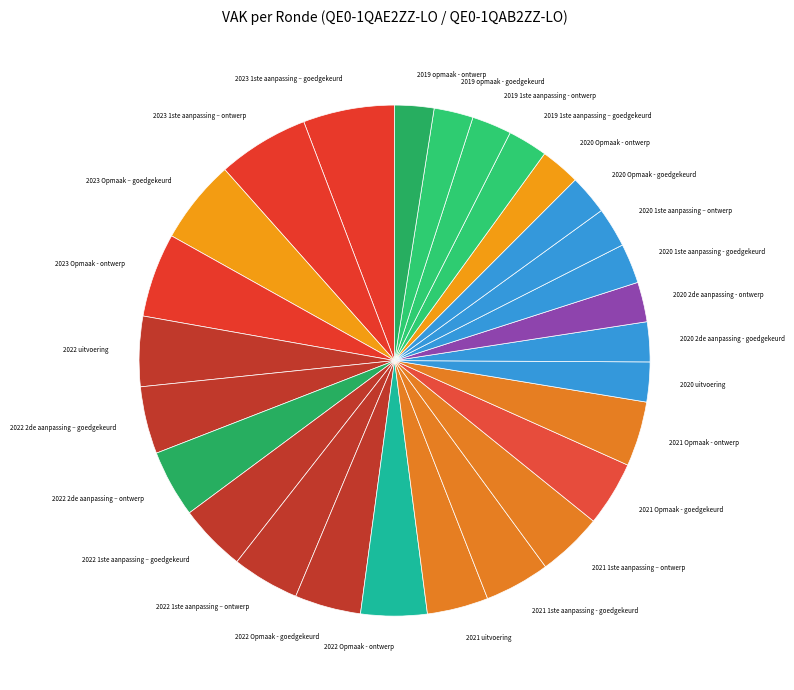

How many segments does this pie chart have?

27